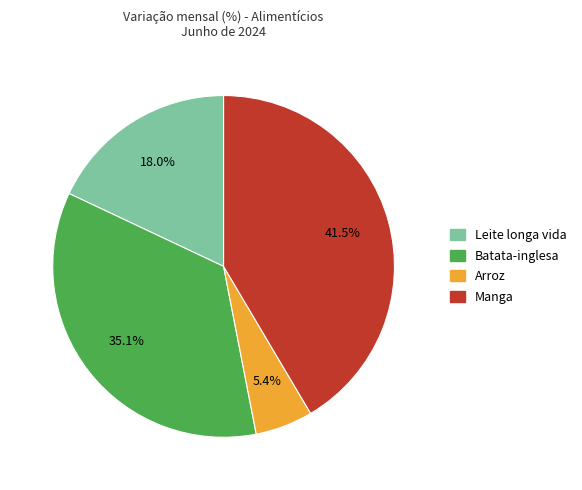

To the nearest percent, what portion does Batata-inglesa represent?

35%